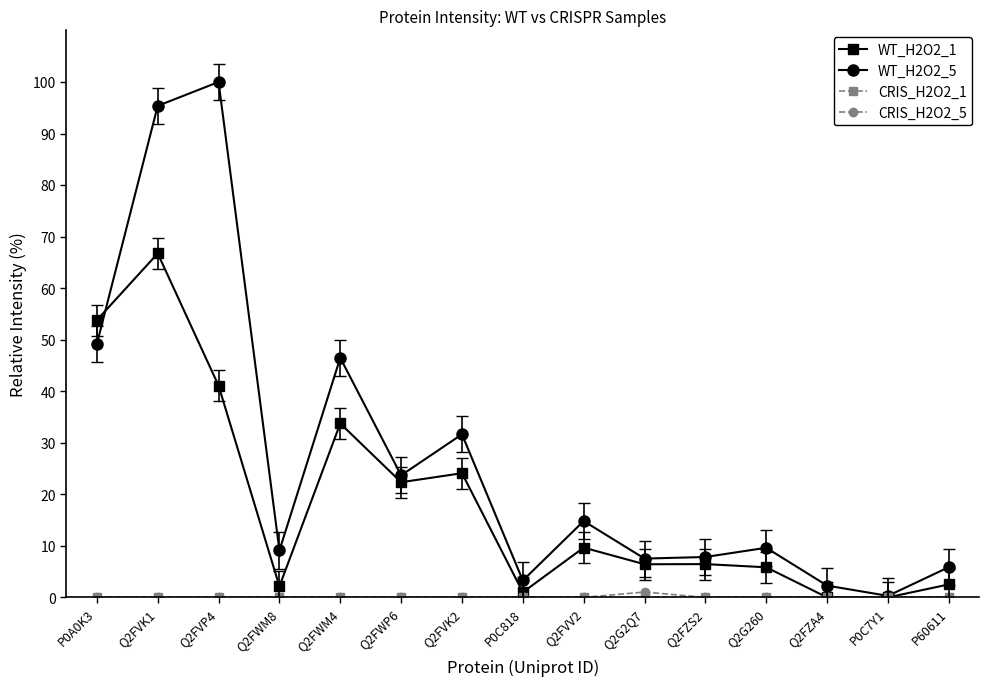

What is the label of the 13th point from the left?

Q2FZA4